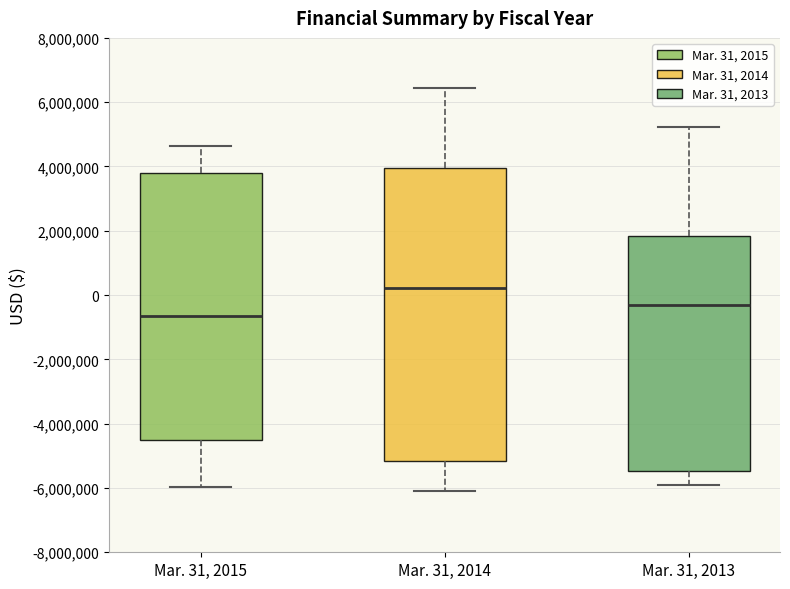

Which box has the highest median line?

Mar. 31, 2014